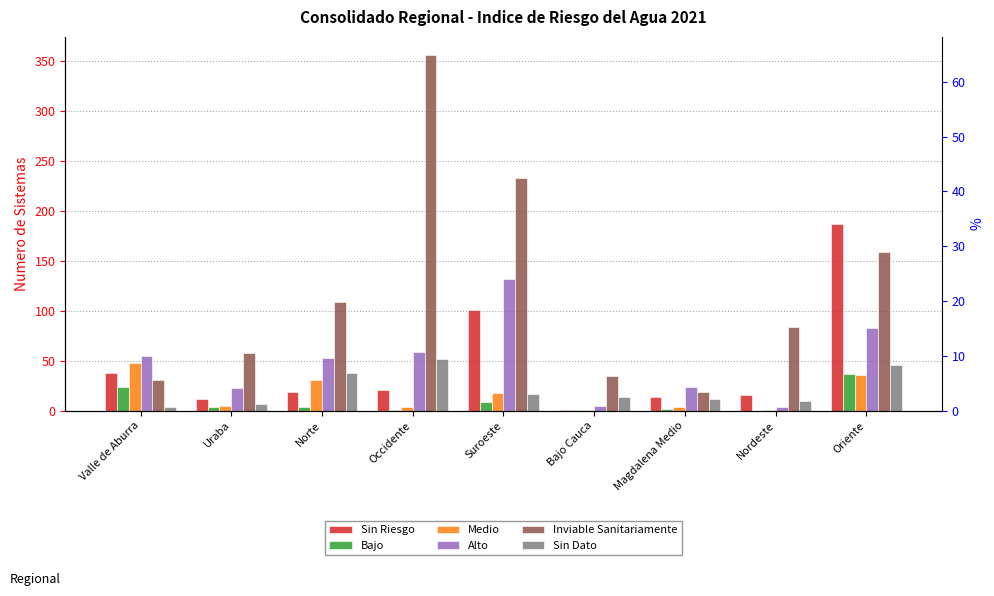

At which label does Sin Dato reach its minimum?

Valle de Aburra